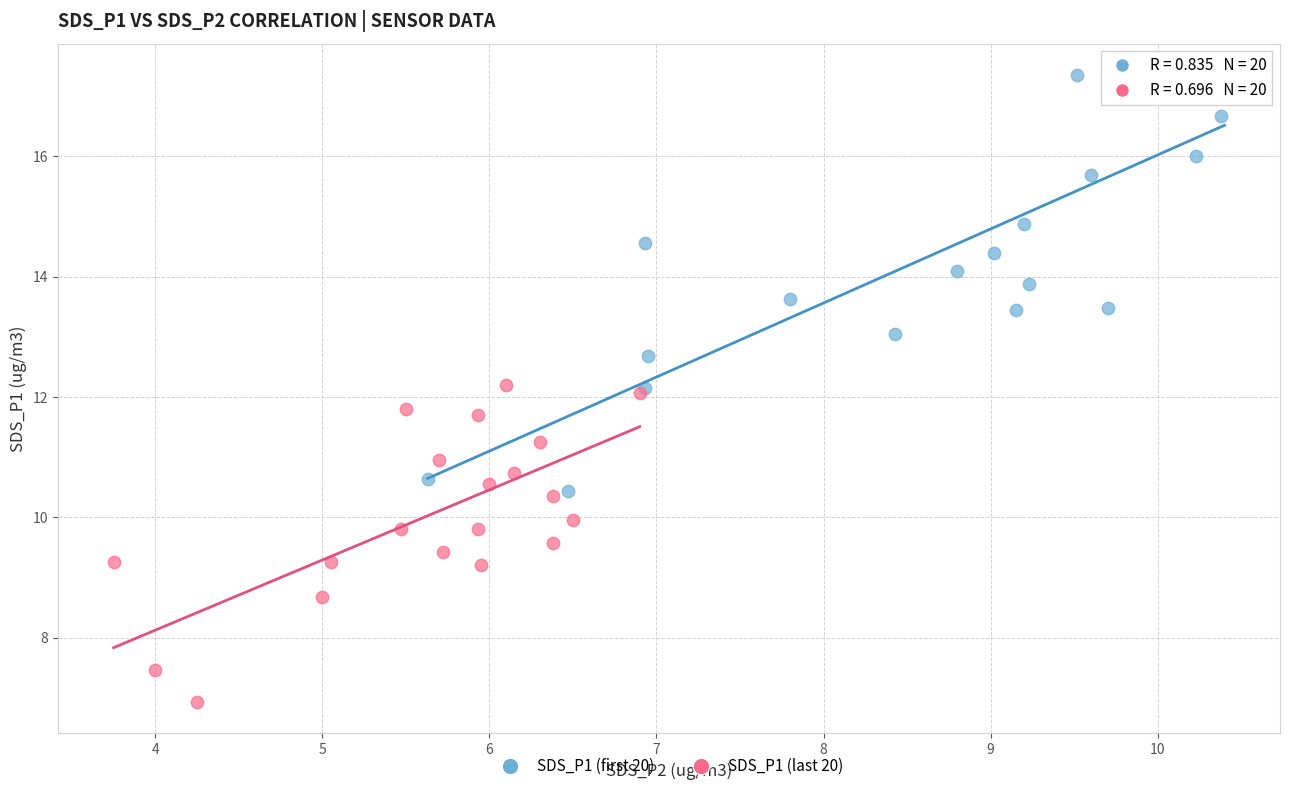

What are all the series names shown in the legend?

SDS_P1 (first 20), SDS_P1 (last 20)